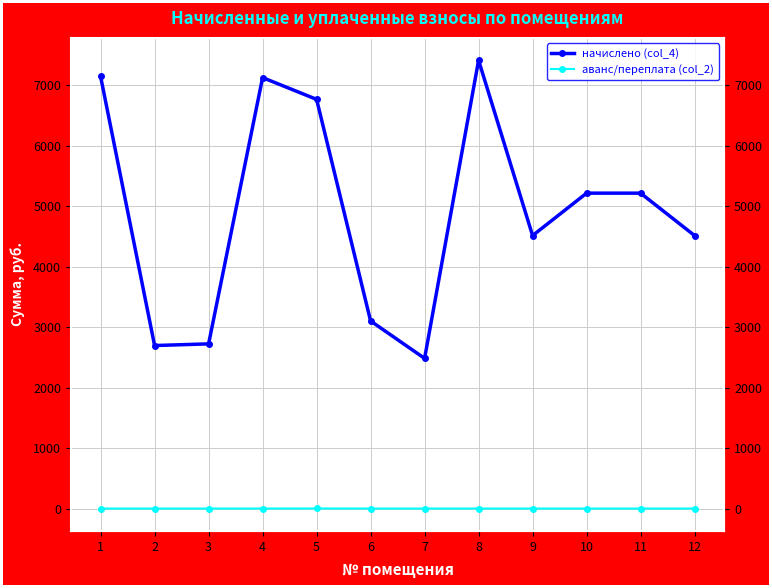

What is the value of the начислено (col_4) point at the 8th from the left?

7414.9